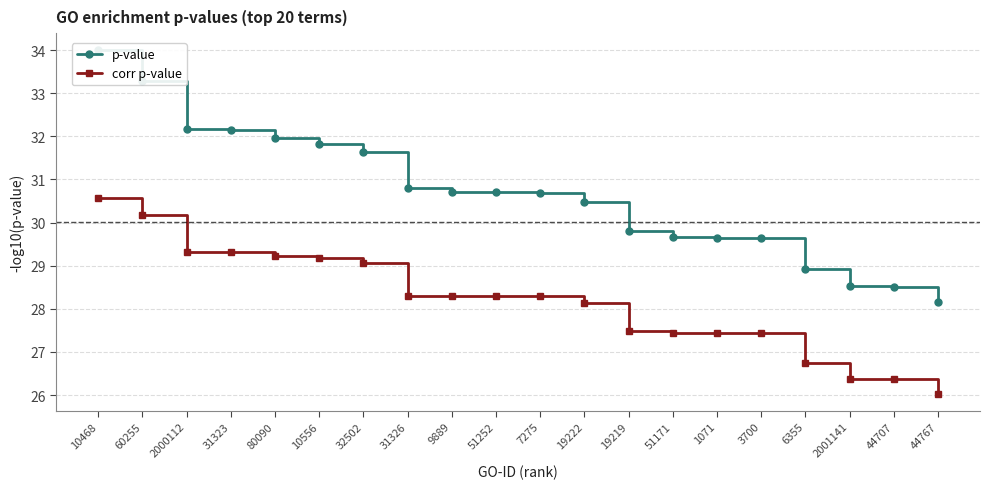

What is the value of the p-value point at the 18th from the left?

28.5